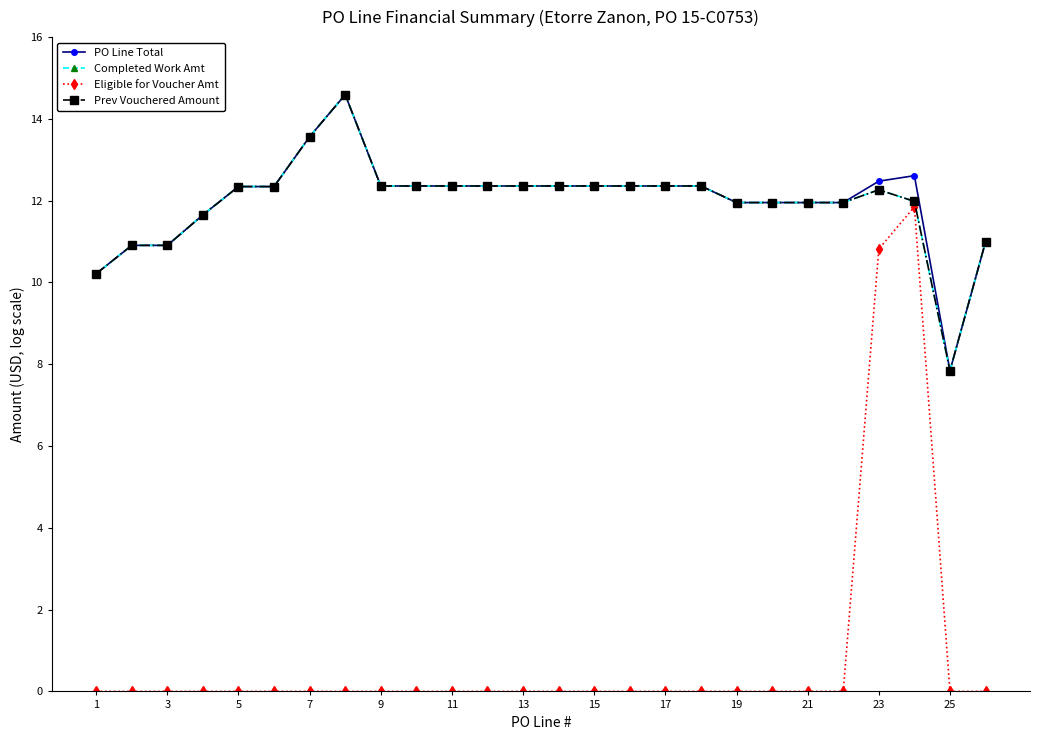

What is the sum of all Eligible for Voucher Amt values?

22.7